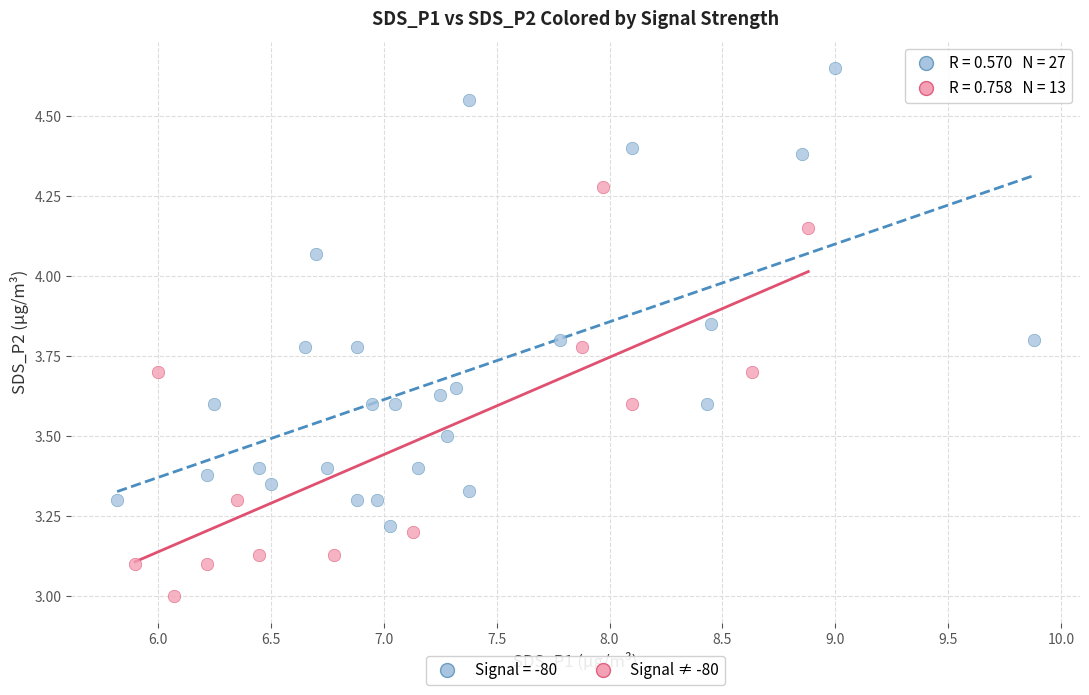

Which series contains the highest Y value?

Signal = -80